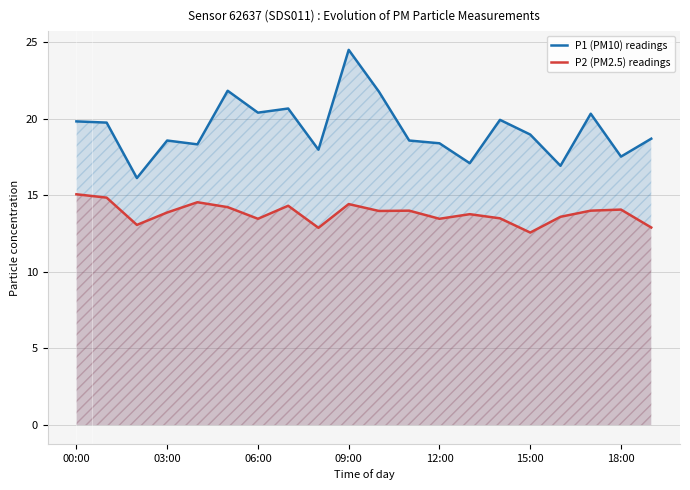

How many interior local valleys does the P2 (PM2.5) readings series have?

6